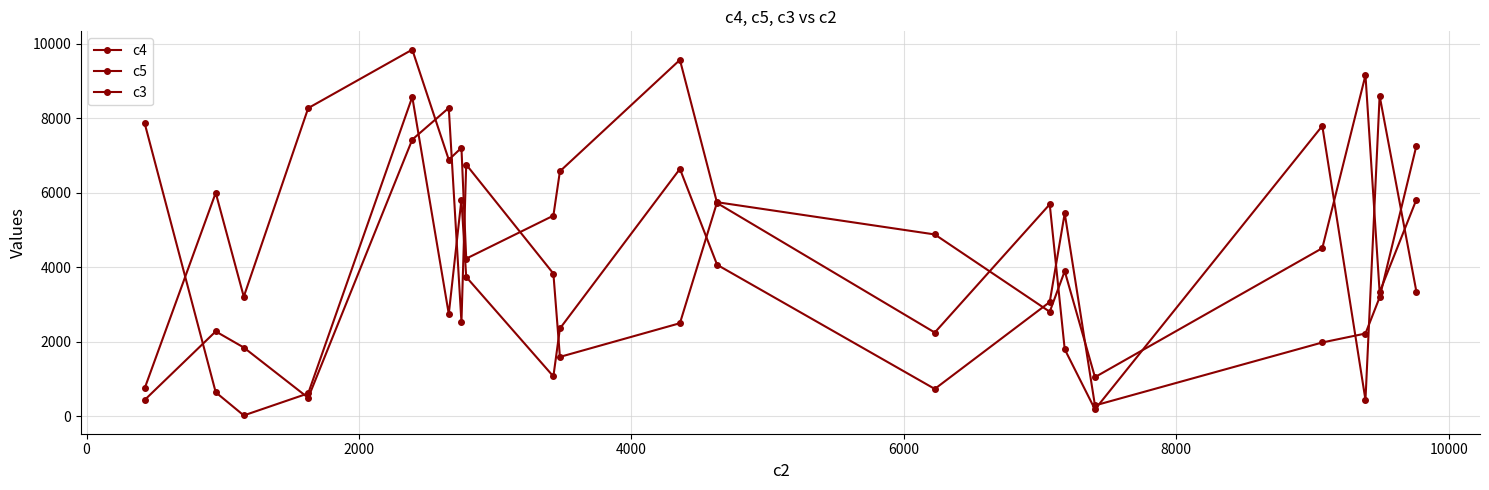

How many data points in c3 are less than 3068?

10